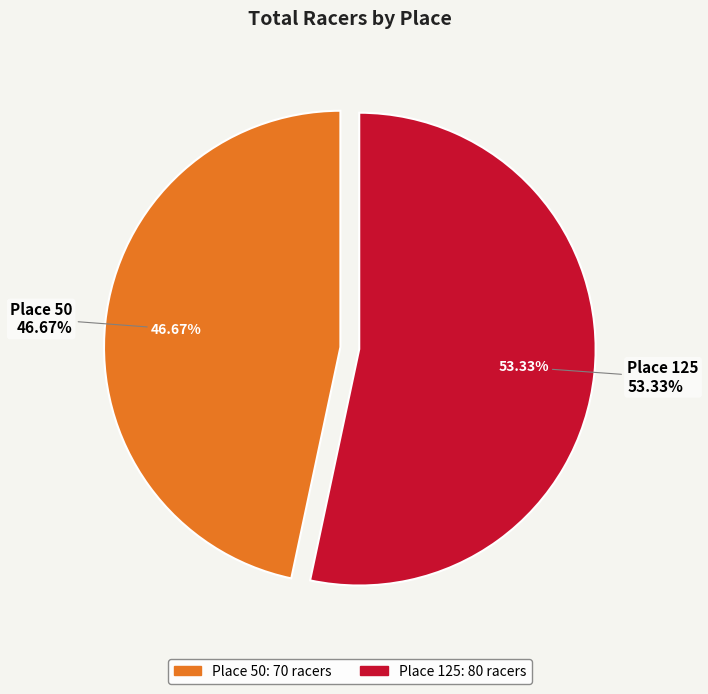

The Place 125 slice represents 47% of the pie. True or false?

False